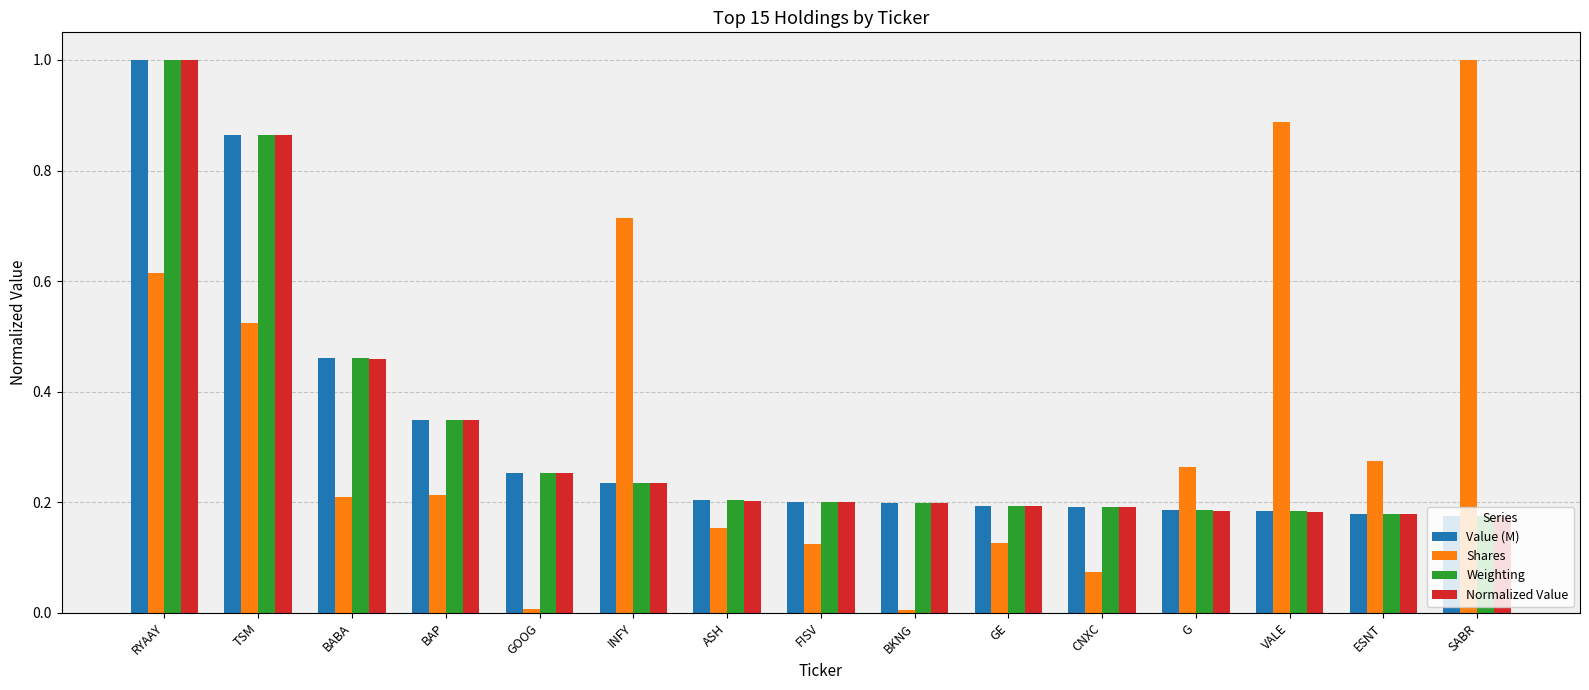

Is it true that Weighting equals 0.5 at TSM?

False